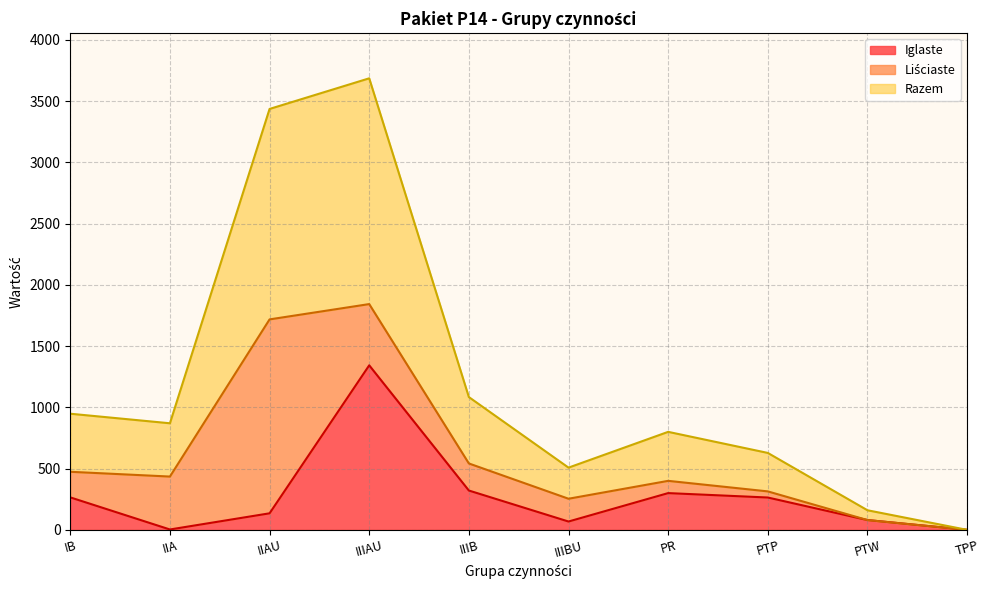

How many values in Iglaste are above zero?

9